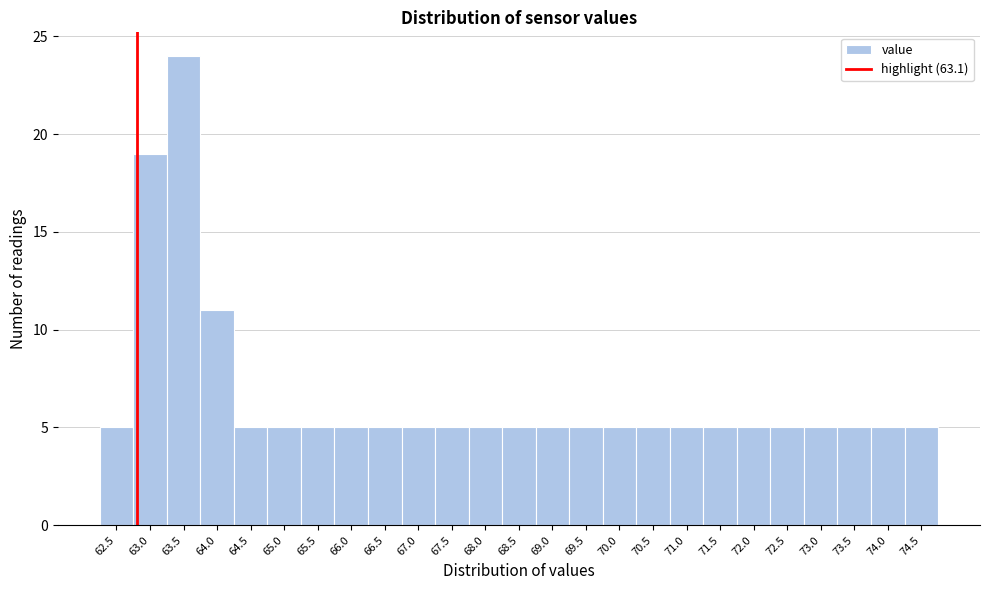

Reading left to right, extract all data points from this chart.

62.5=5	63.0=19	63.5=24	64.0=11	64.5=5	65.0=5	65.5=5	66.0=5	66.5=5	67.0=5	67.5=5	68.0=5	68.5=5	69.0=5	69.5=5	70.0=5	70.5=5	71.0=5	71.5=5	72.0=5	72.5=5	73.0=5	73.5=5	74.0=5	74.5=5